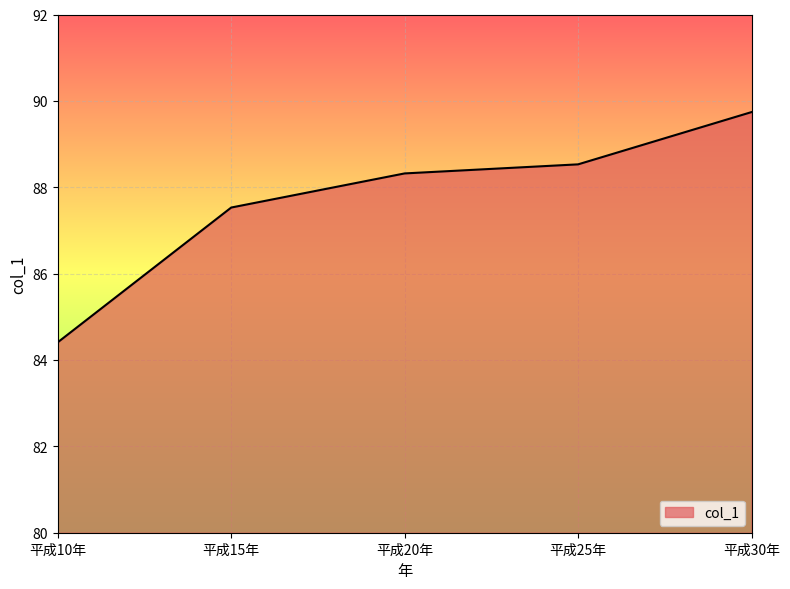

The chart shows a value of 88.5 at 平成25年. True or false?

True